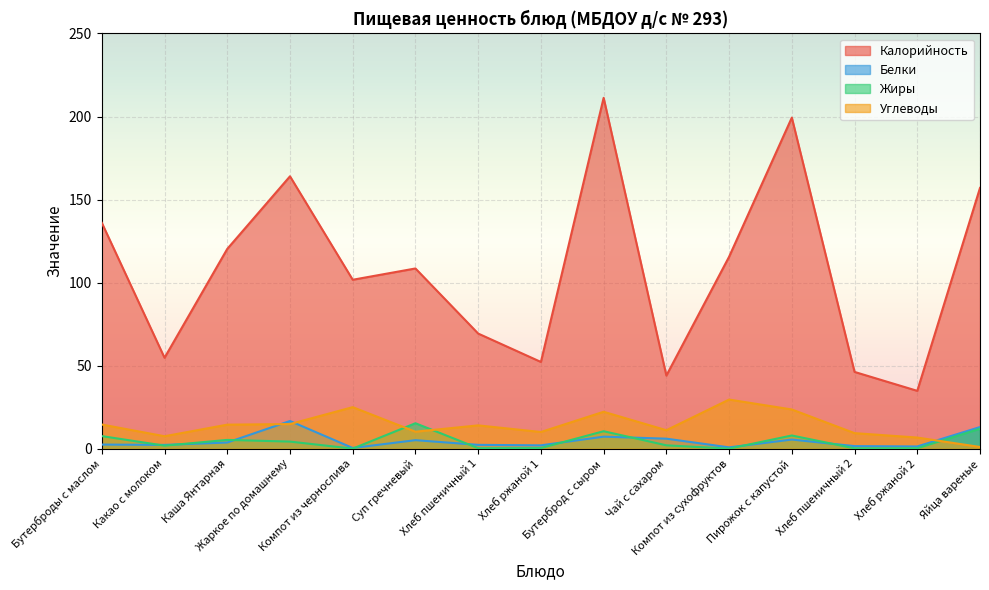

Reading left to right, list all the values displayed in this chart.

Калорийность: 136.0	54.7	120.3	164.0	101.7	108.5	69.3	52.2	211.2	44.0	115.6	199.3	46.2	34.8	157.0
Белки: 2.5	2.2	3.7	16.6	0.4	5.1	2.3	2.0	7.2	6.0	0.8	5.5	1.5	1.3	13.0
Жиры: 7.5	1.8	5.3	4.2	0.0	15.3	0.3	0.4	10.5	2.0	0.0	7.9	0.2	0.2	12.0
Углеводы: 14.5	7.5	14.4	14.8	25.0	10.2	14.0	10.0	22.2	11.1	29.6	23.6	9.3	6.7	1.0